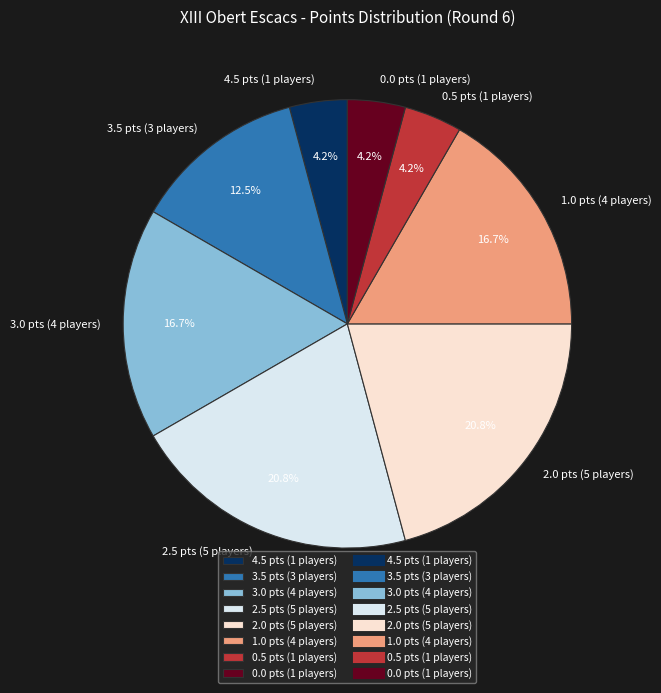

Is the sum of 0.5 pts (1 players) and 2.0 pts (5 players) greater than half?

No